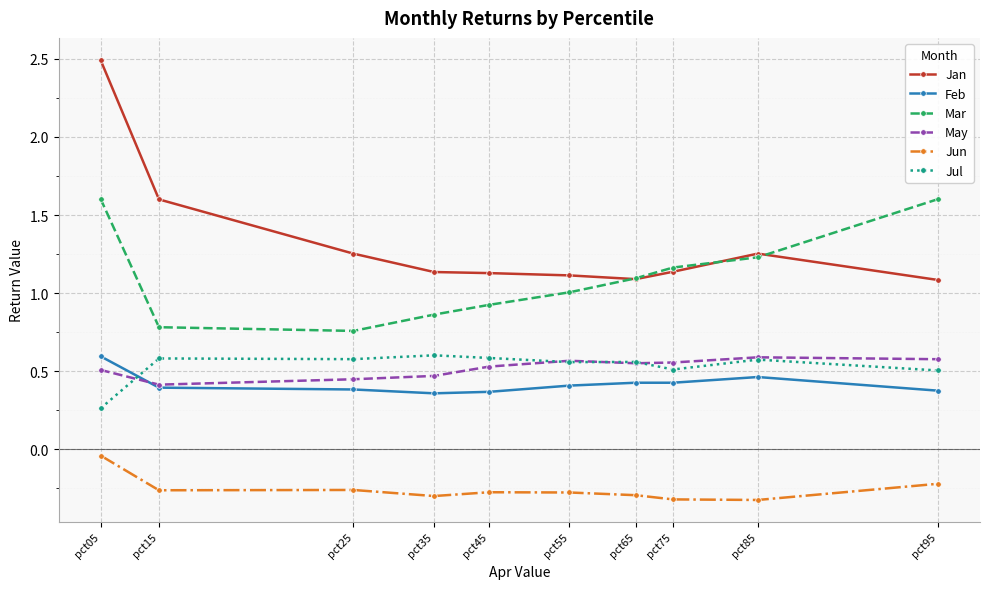

Which category has the lowest value in the Jul series?

pct05